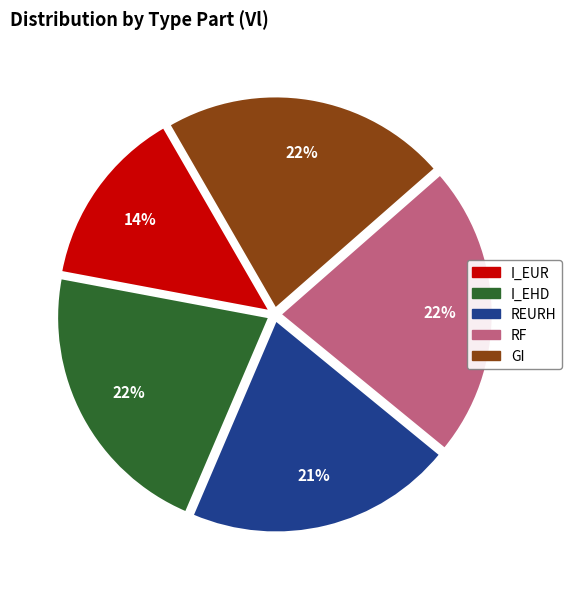

Which category has the smallest portion of the pie?

I_EUR